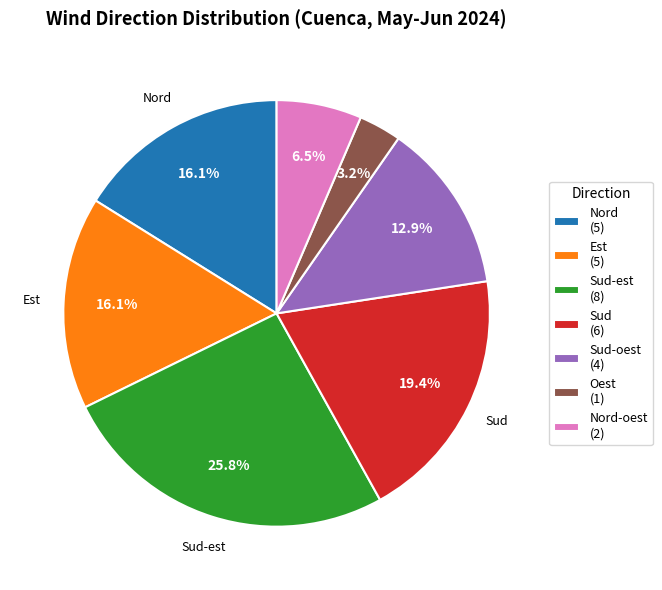

Which has a higher value, Sud (6) or Oest (1)?

Sud (6)